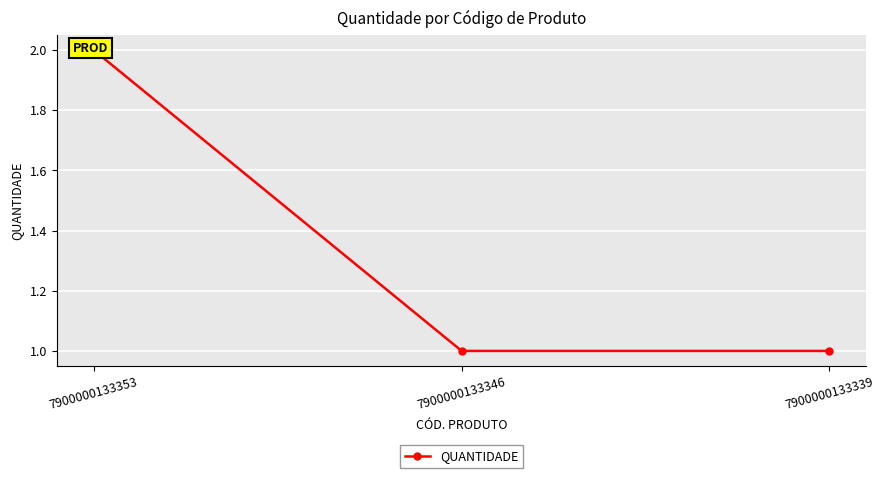

Which label corresponds to the largest value in the chart?

7900000133353